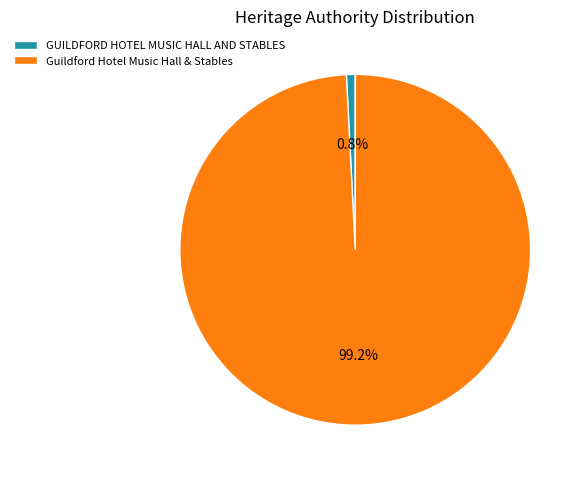

Count the number of slices in the pie.

2